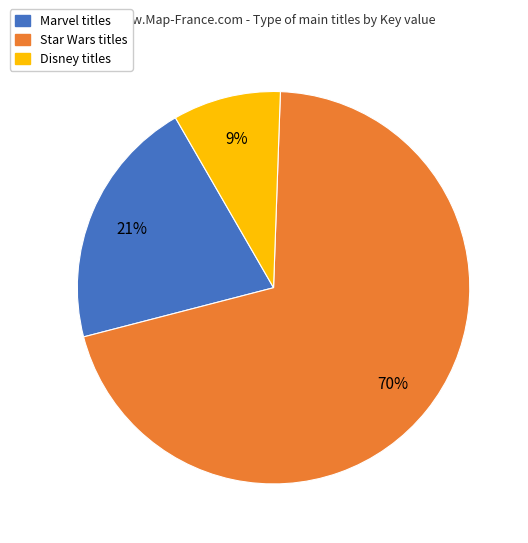

Is there any slice that represents more than half of the pie?

Yes